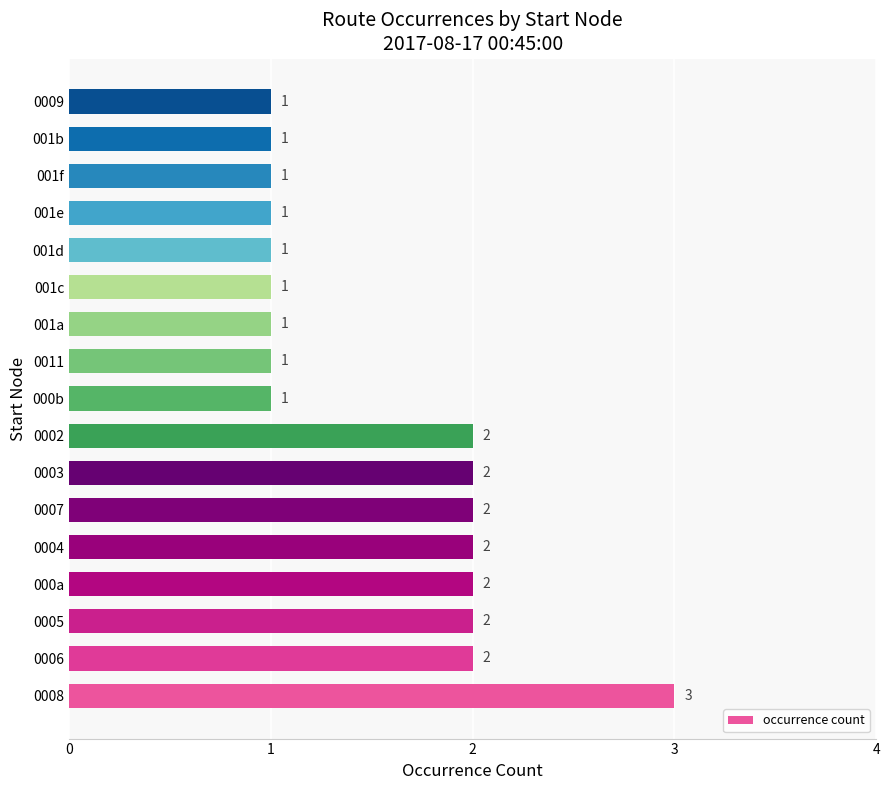

What is the ratio of the value at 0004 to the value at 0006?

1.0